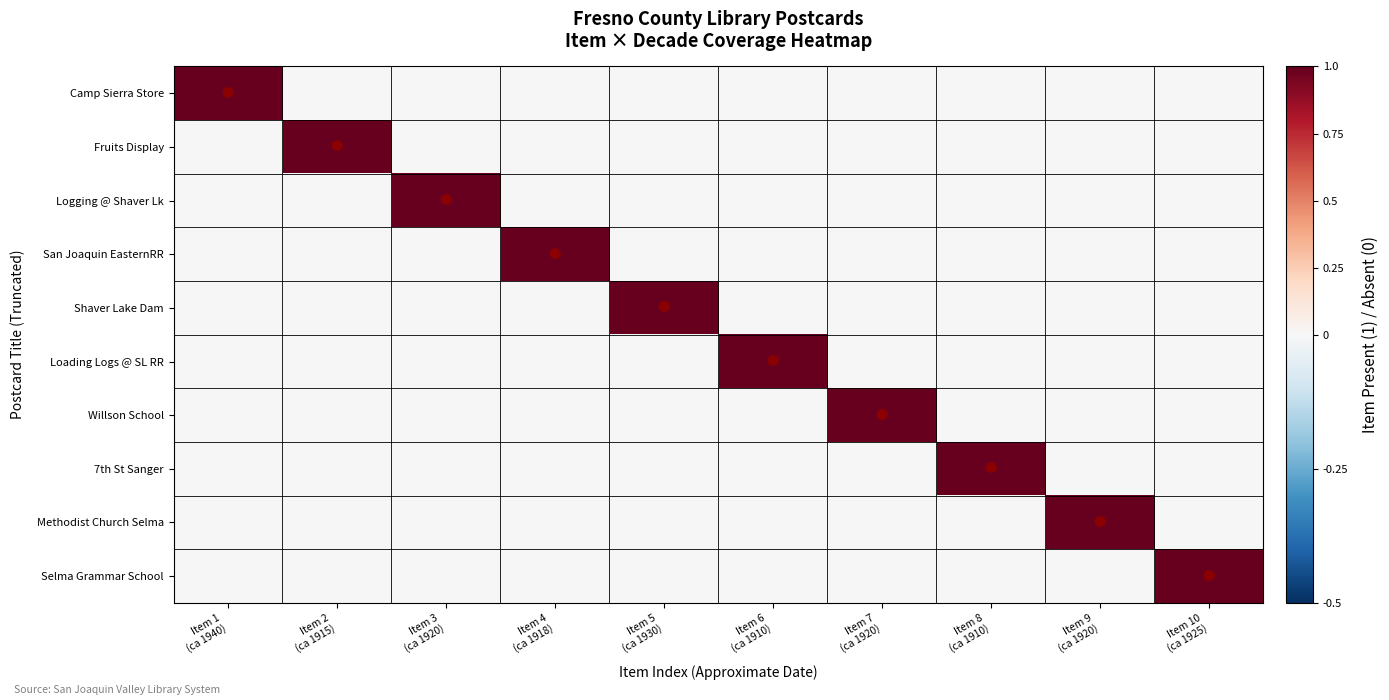

What is the total value across all series at Item 6
(ca 1910)?

1